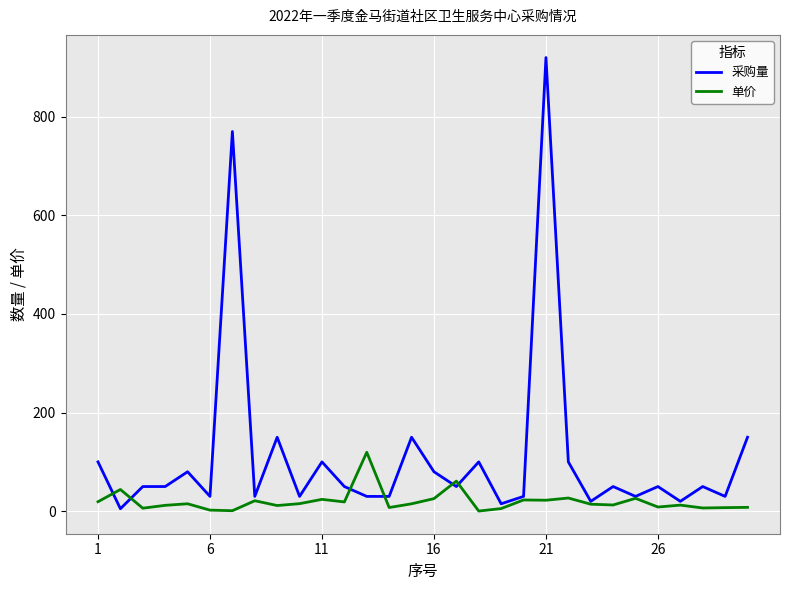

What is the average value of the 单价 series?

19.7